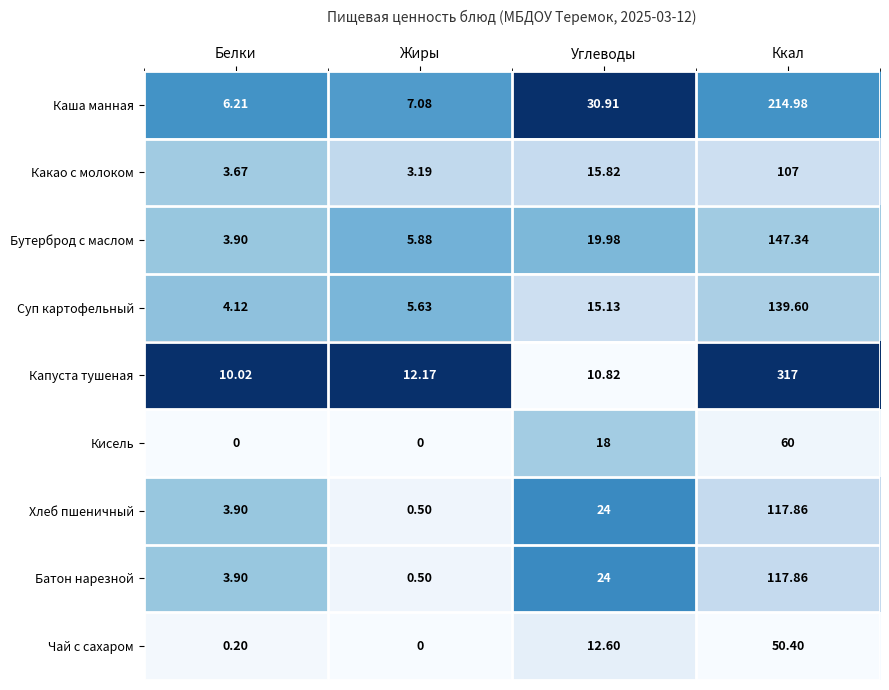

Count the number of data series in this chart.

9